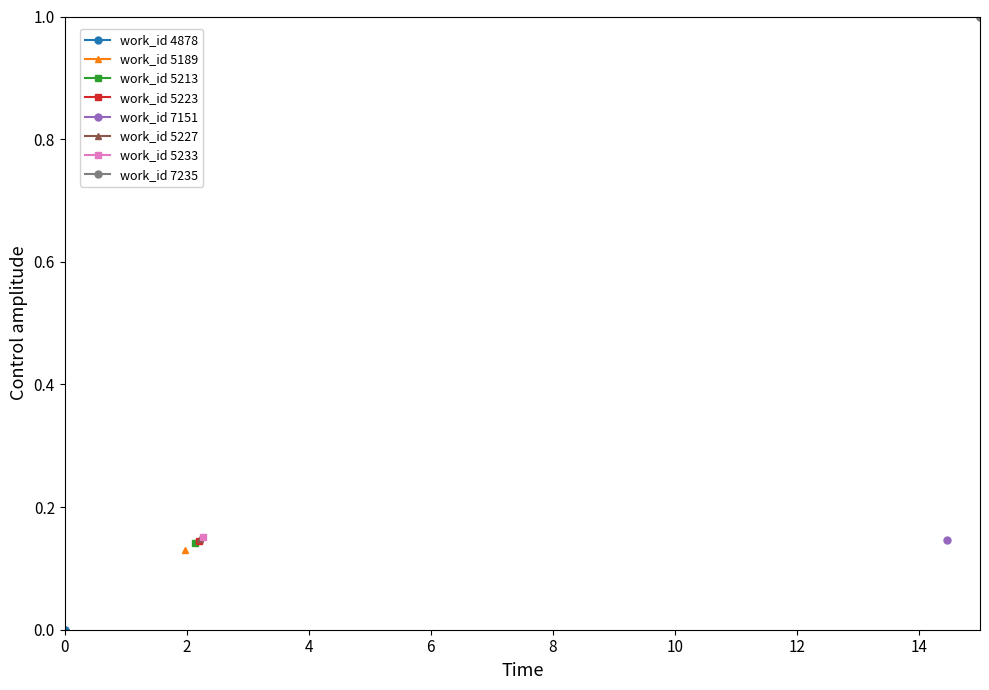

Between 2 and 0, which is larger?

2